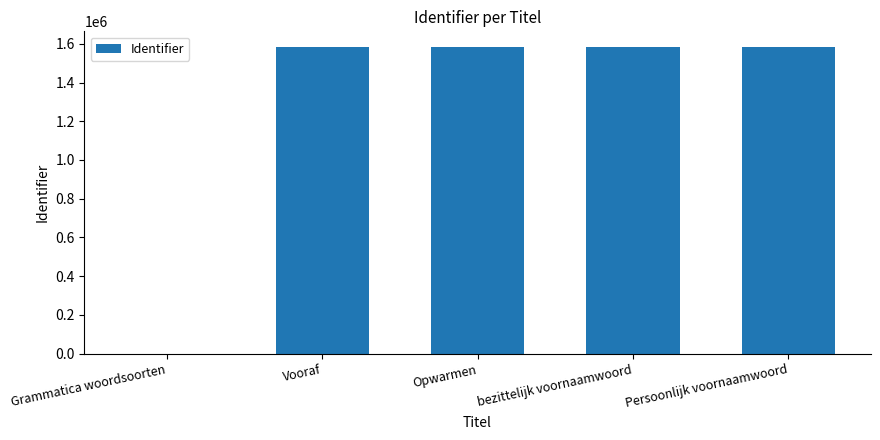

What is the difference between the values at Vooraf and Opwarmen?

8